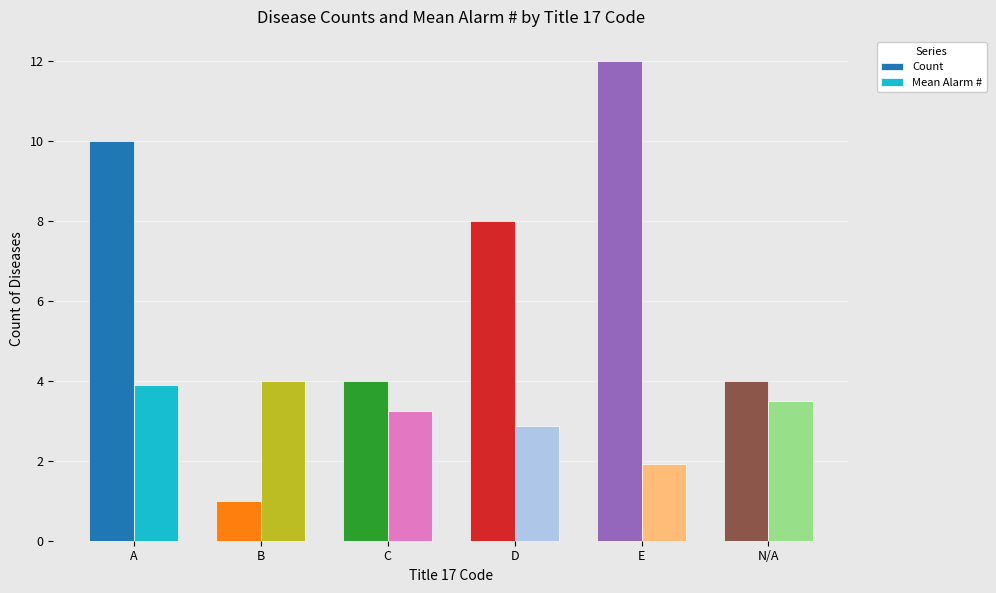

What is the sum of all Count values?

39.0